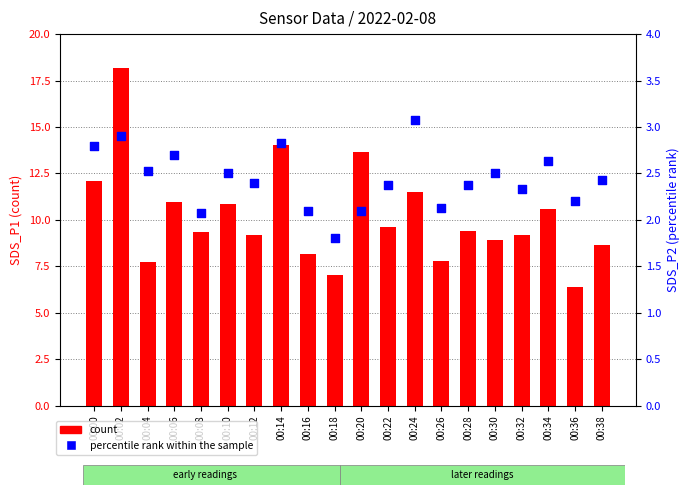

At how many categories does at least one series exceed 14?

2